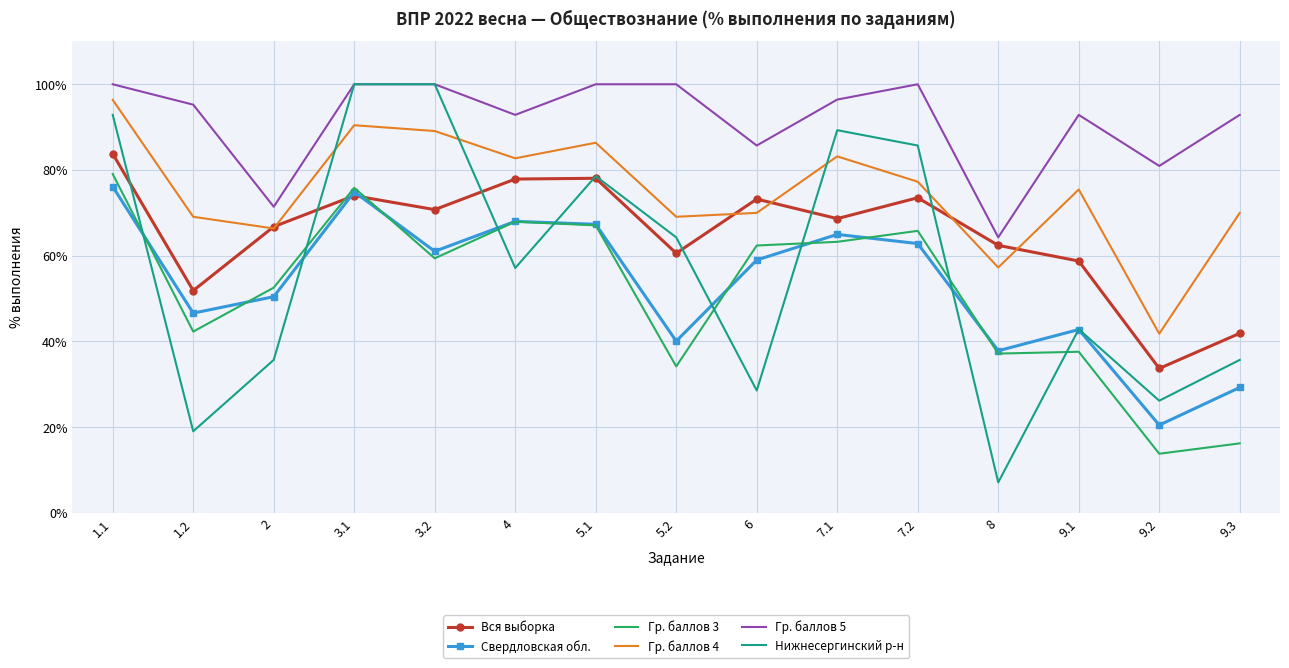

Which series ends up on top after the final intersection of Нижнесергинский р-н and Вся выборка?

Вся выборка